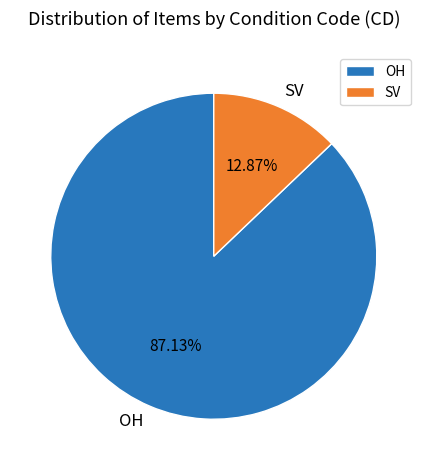

Do SV and OH together represent more than half of the pie?

Yes